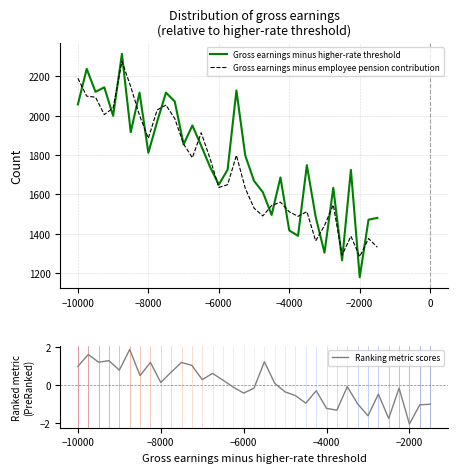

What is the maximum value for Gross earnings minus employee pension contribution?

2276